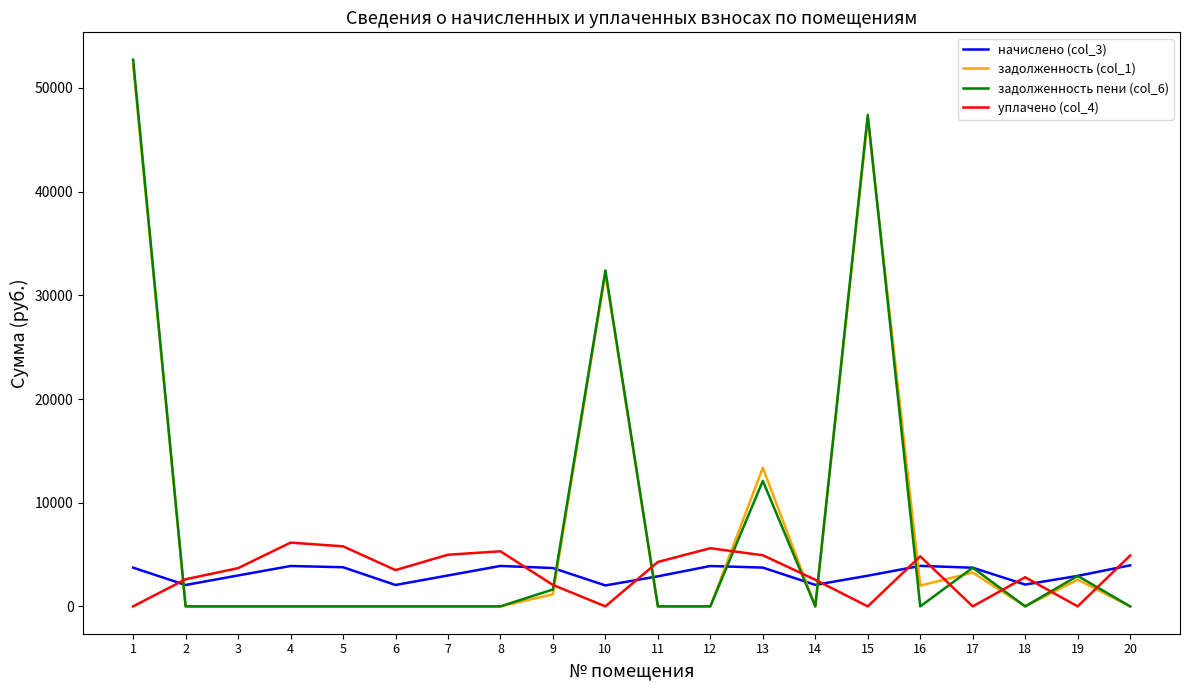

True or false: задолженность пени (col_6) has a value of 0.0 at 8.

True